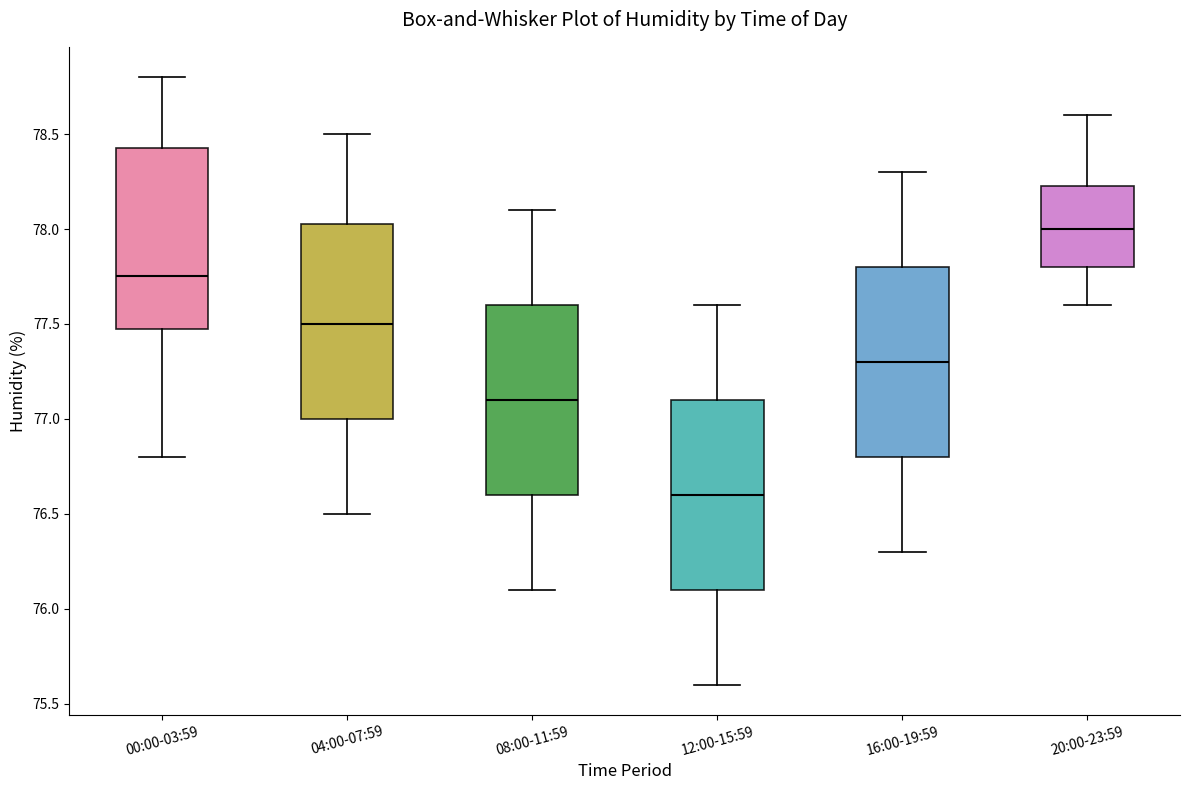

Reading left to right, read every box against the y-axis: the position of its median line, the range the box covers, and the ends of its whiskers. The values are not printed on the chart, so give them approximately, as read against the axis.

00:00-03:59: median 77.75, box 77.50 to 78.45, whiskers 76.80 to 78.80
04:00-07:59: median 77.50, box 77.00 to 78.05, whiskers 76.50 to 78.50
08:00-11:59: median 77.10, box 76.60 to 77.60, whiskers 76.10 to 78.10
12:00-15:59: median 76.60, box 76.10 to 77.10, whiskers 75.60 to 77.60
16:00-19:59: median 77.30, box 76.80 to 77.80, whiskers 76.30 to 78.30
20:00-23:59: median 78.00, box 77.80 to 78.25, whiskers 77.60 to 78.60